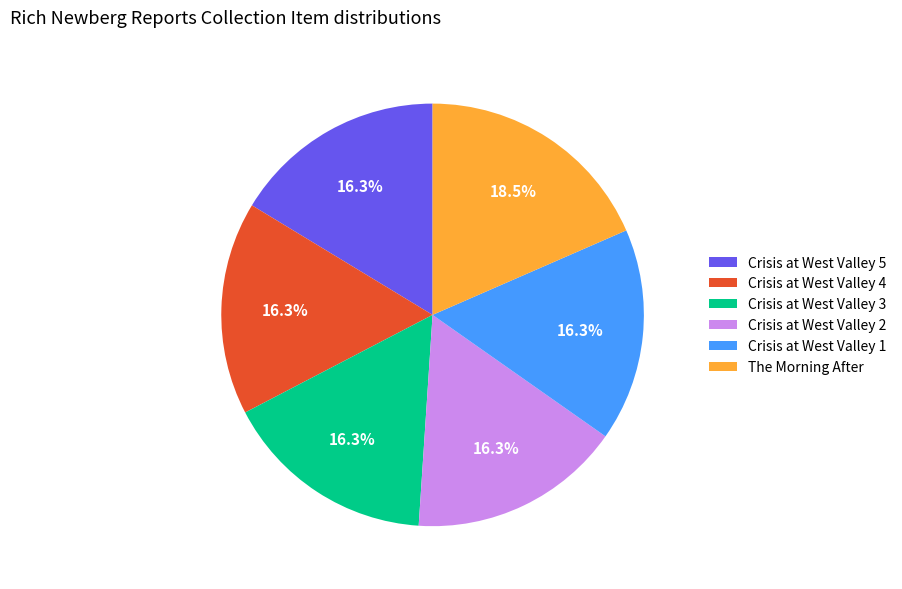

Does Crisis at West Valley 2 represent more than half of the total?

No